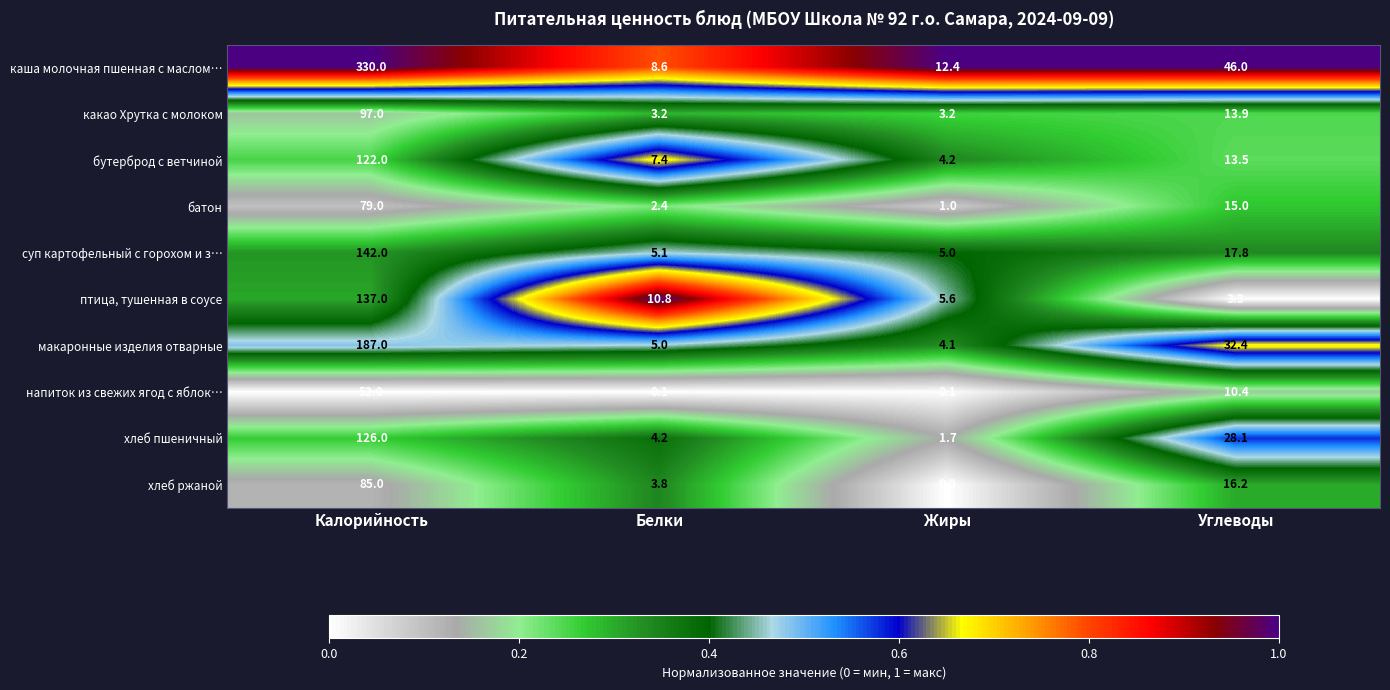

What is the total value across all series at Калорийность?

1357.0